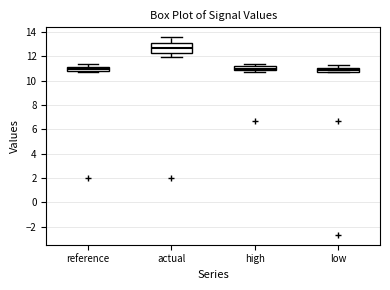

Reading left to right, transcribe this box plot: for each box, give where its median line is, the range the box spans, and where its two whiskers end, as read against the y-axis. The values are not printed on the chart, so give them approximately, as read against the axis.

reference: median 11.0, box 10.8 to 11.2, whiskers 10.8 (just below the box's lower edge) to 11.4
actual: median 12.6, box 12.2 to 13.2, whiskers 12.0 to 13.6
high: median 11.0, box 10.8 to 11.2, whiskers 10.8 (just below the box's lower edge) to 11.4
low: median 10.8 (inside the box), box 10.8 to 11.0, whiskers 10.6 to 11.2